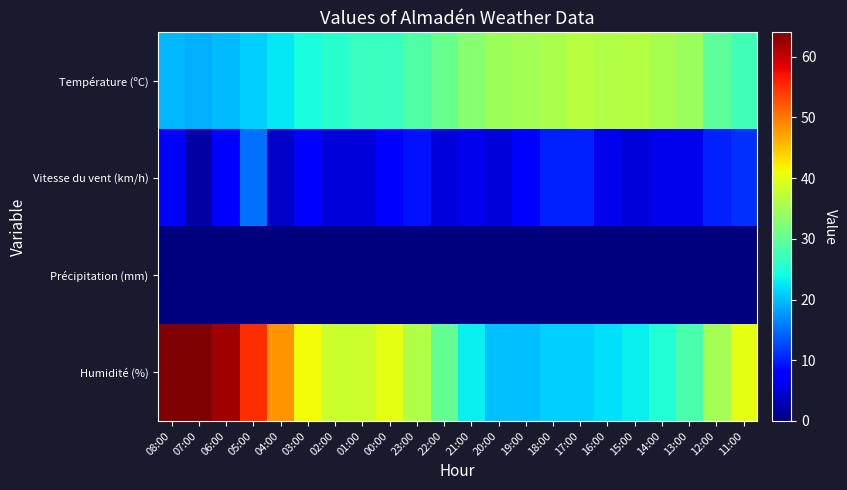

Reading left to right, extract all data points from this chart.

Température (ºC): 08:00=19.6	07:00=19.2	06:00=19.9	05:00=21.2	04:00=22.5	03:00=24.4	02:00=25.7	01:00=26.6	00:00=26.7	23:00=28.5	22:00=30.5	21:00=32.9	20:00=34.6	19:00=35.0	18:00=35.7	17:00=36.6	16:00=36.0	15:00=36.4	14:00=35.4	13:00=34.4	12:00=29.7	11:00=27.4
Vitesse du vent (km/h): 08:00=8.0	07:00=2.0	06:00=8.0	05:00=15.0	04:00=4.0	03:00=8.0	02:00=5.0	01:00=5.0	00:00=7.0	23:00=9.0	22:00=5.0	21:00=6.0	20:00=5.0	19:00=8.0	18:00=10.0	17:00=10.0	16:00=6.0	15:00=5.0	14:00=6.0	13:00=6.0	12:00=10.0	11:00=11.0
Précipitation (mm): 08:00=0.0	07:00=0.0	06:00=0.0	05:00=0.0	04:00=0.0	03:00=0.0	02:00=0.0	01:00=0.0	00:00=0.0	23:00=0.0	22:00=0.0	21:00=0.0	20:00=0.0	19:00=0.0	18:00=0.0	17:00=0.0	16:00=0.0	15:00=0.0	14:00=0.0	13:00=0.0	12:00=0.0	11:00=0.0
Humidité (%): 08:00=64.0	07:00=64.0	06:00=62.0	05:00=55.0	04:00=48.0	03:00=41.0	02:00=38.0	01:00=38.0	00:00=40.0	23:00=36.0	22:00=30.0	21:00=23.0	20:00=20.0	19:00=20.0	18:00=21.0	17:00=21.0	16:00=22.0	15:00=23.0	14:00=25.0	13:00=28.0	12:00=35.0	11:00=40.0